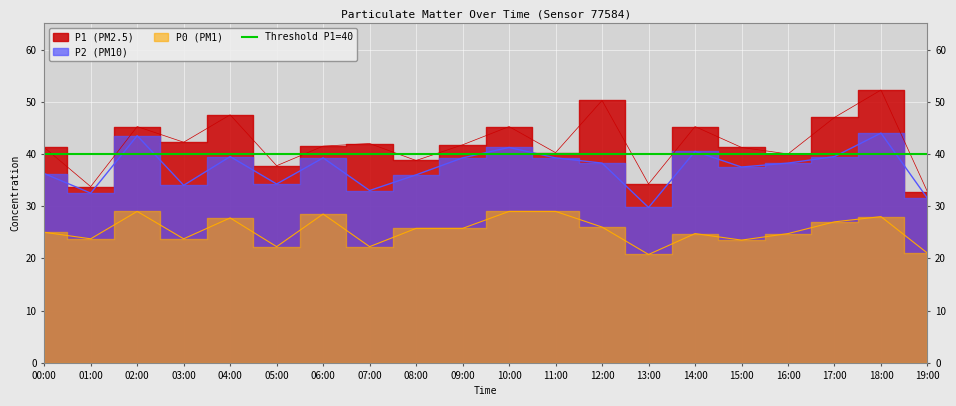

What is the value of the P1 point at the 11th from the left?

45.2